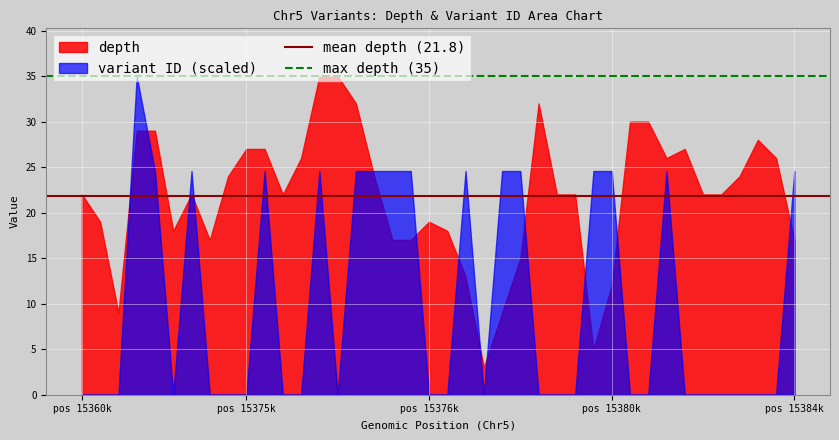

Rank the series by their average value, from lowest to highest.

variant ID (scaled), depth